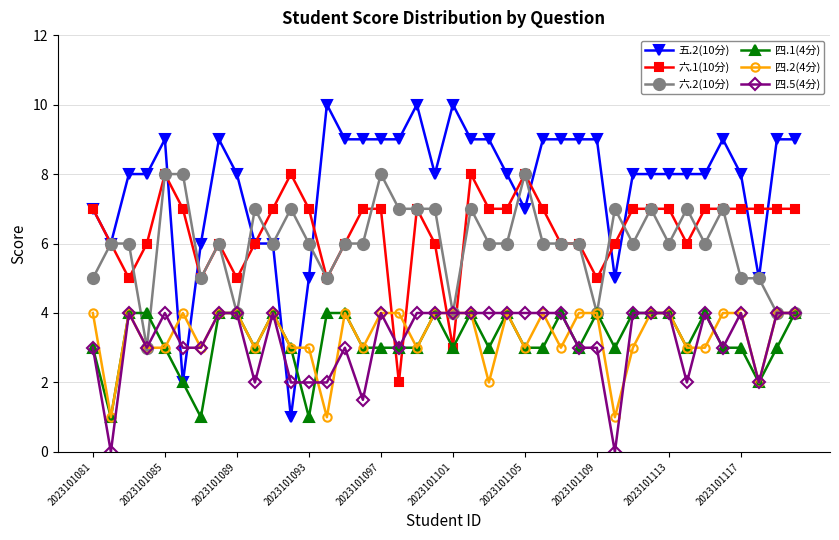

True or false: 六.2(10分) has more than 1 points higher than both neighbors.

True